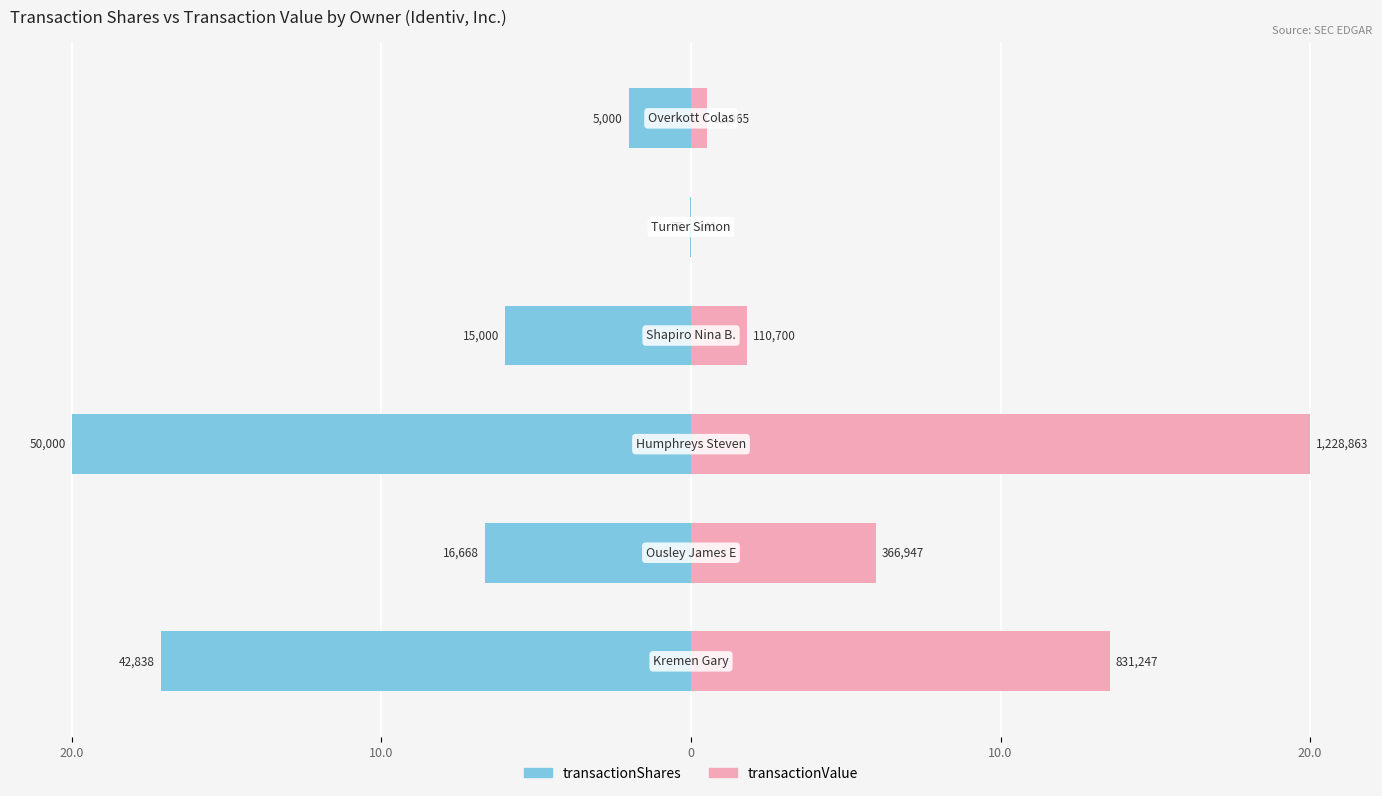

What is the difference between the transactionValue values at 10.0 and 20.0?

7.6